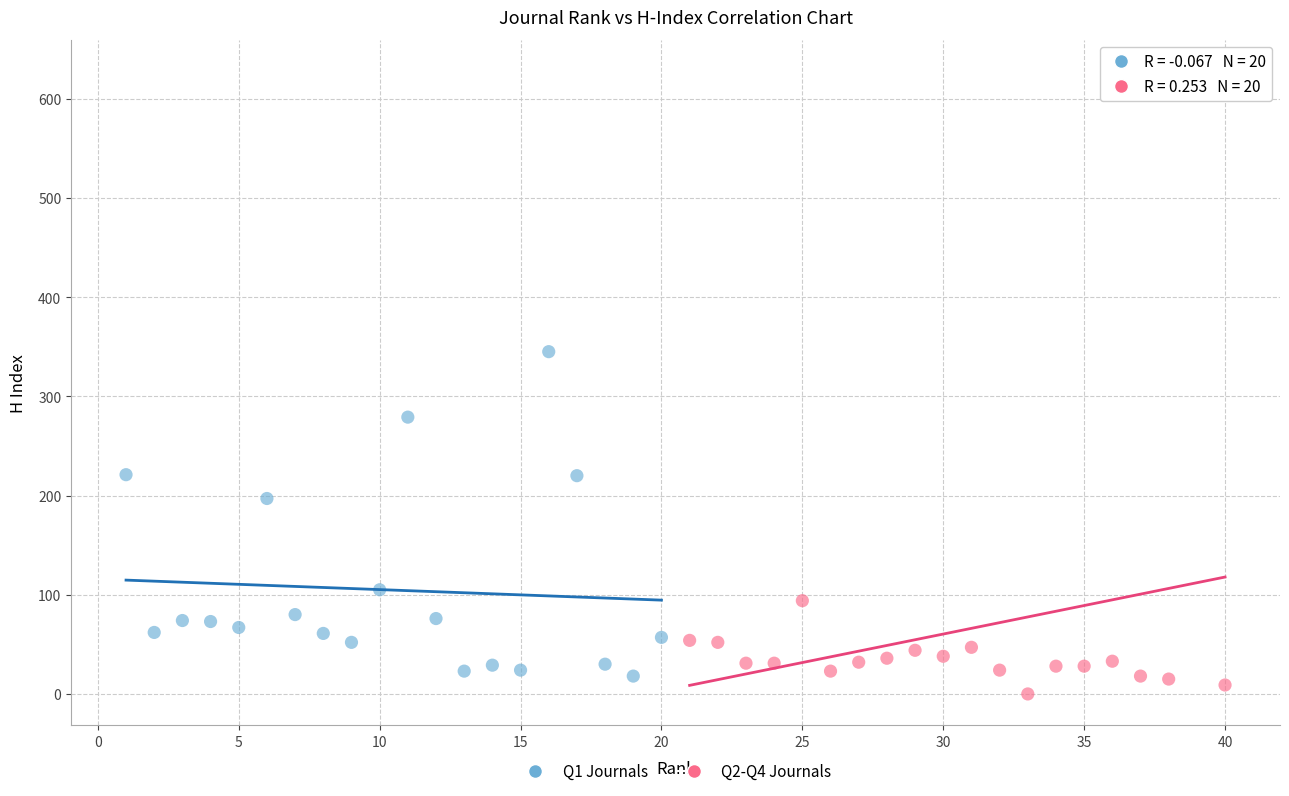

Which series has the widest spread of Y values?

Q2-Q4 Journals